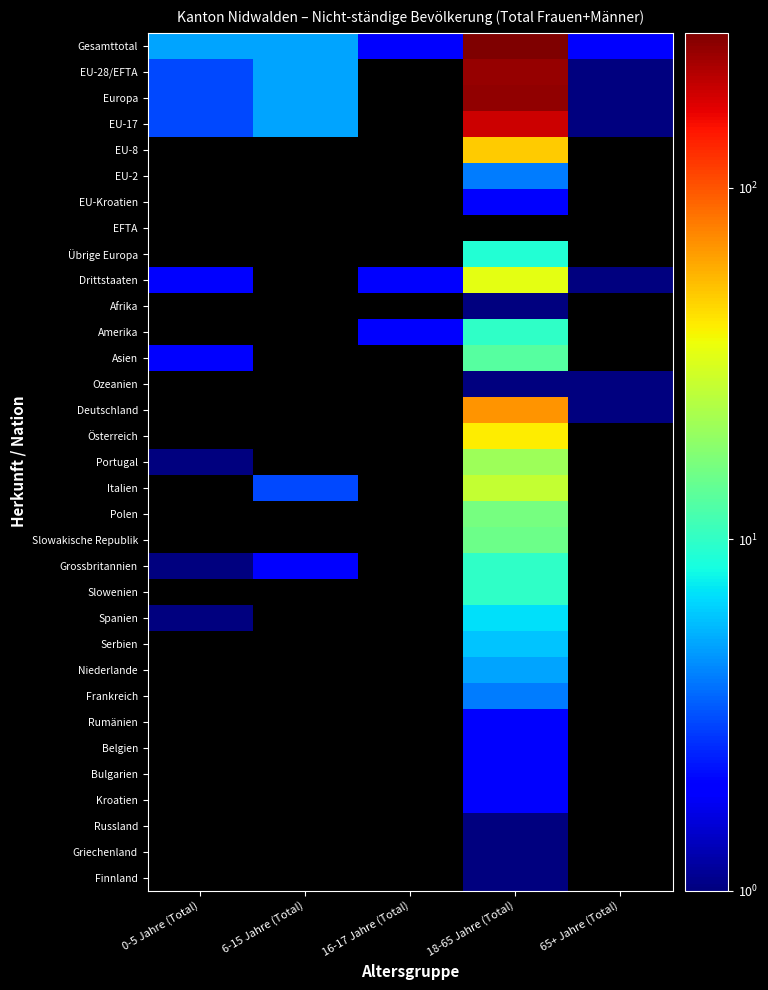

Count the number of categories in the chart.

5